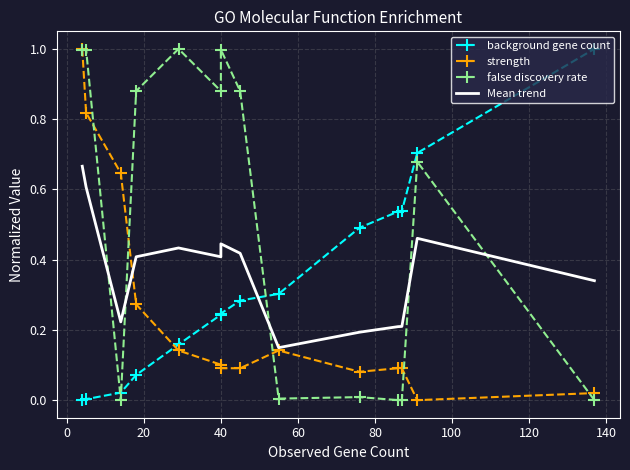

In false discovery rate, how many points are lower than both neighbors (excluding endpoints)?

4